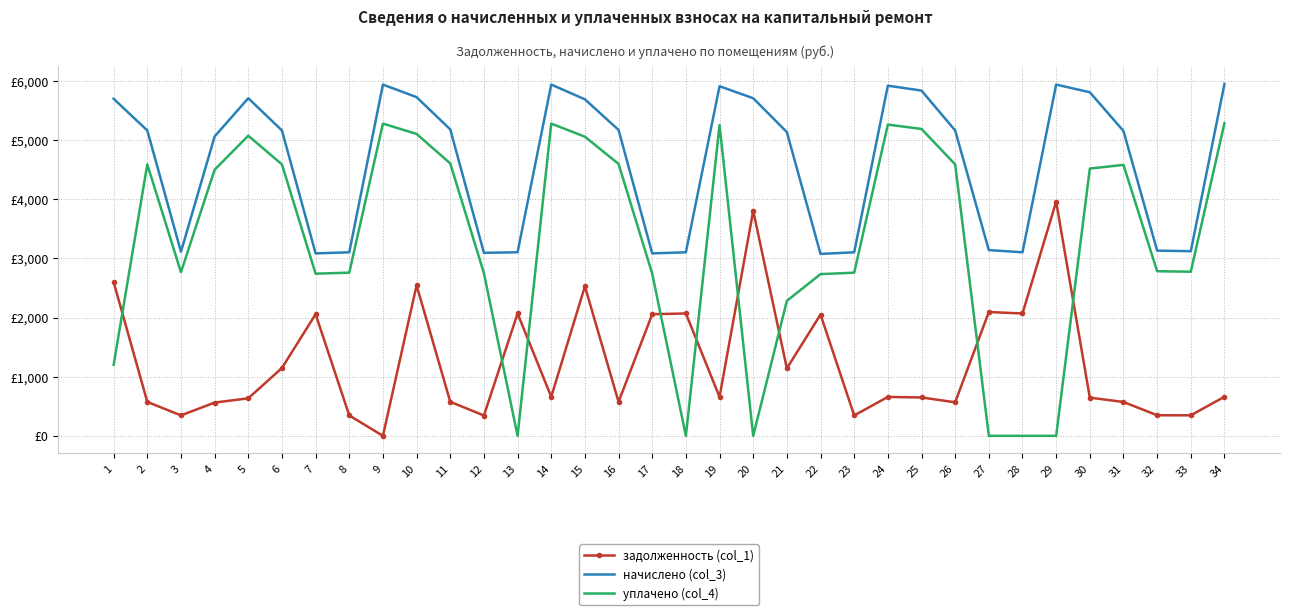

What are all the series names shown in the legend?

задолженность (col_1), начислено (col_3), уплачено (col_4)